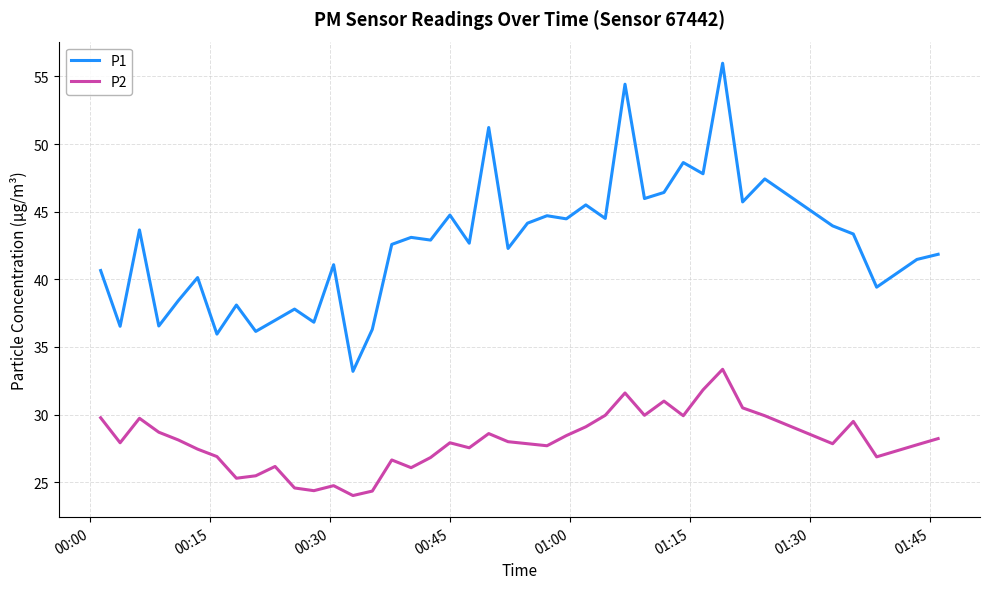

Which series has the largest range (max minus min)?

P1